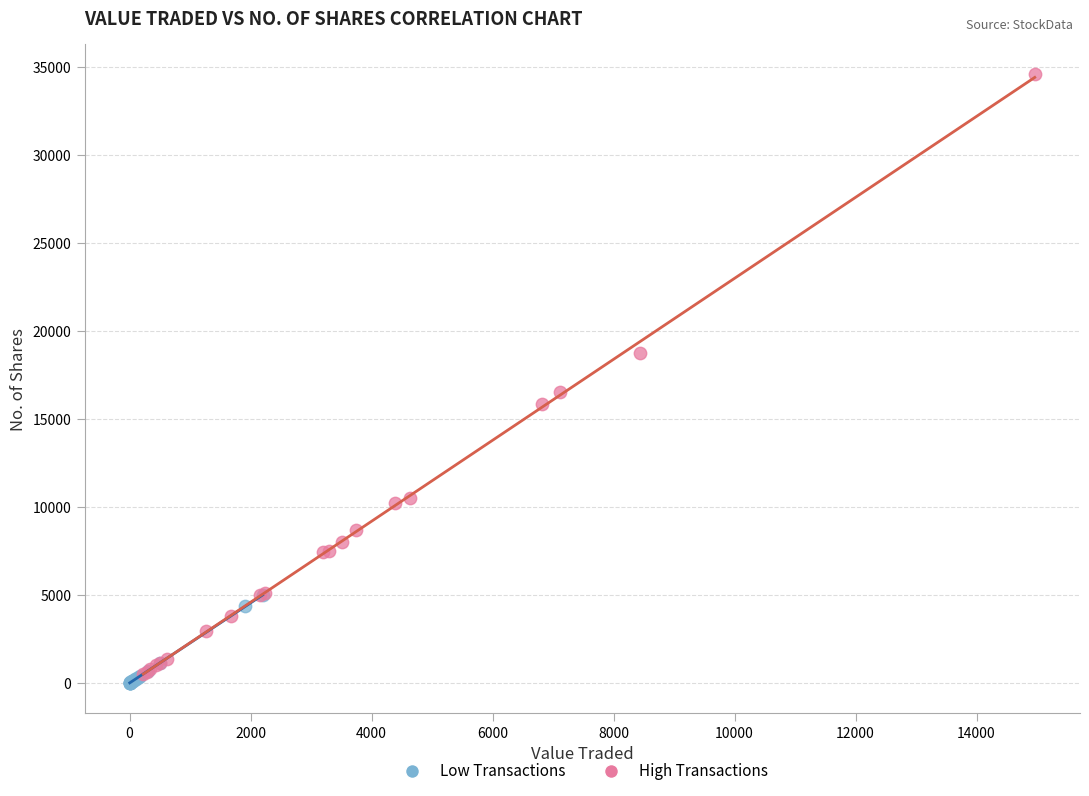

What are all the series names shown in the legend?

Low Transactions, High Transactions